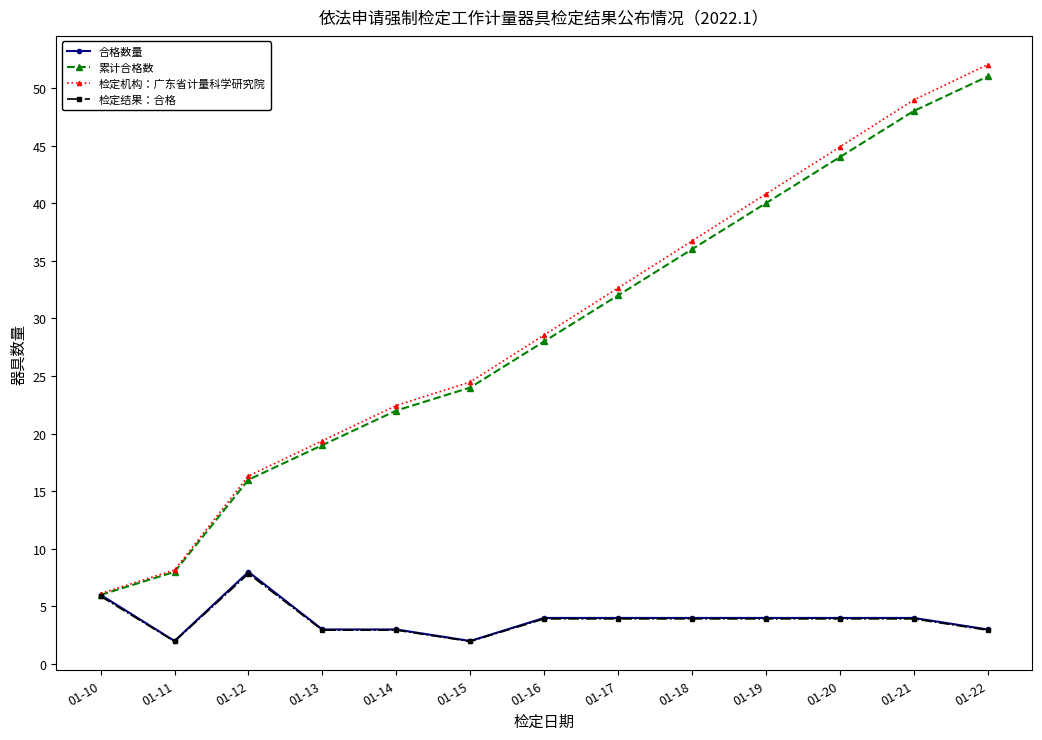

At which category does 检定结果：合格 reach its first local peak?

01-12